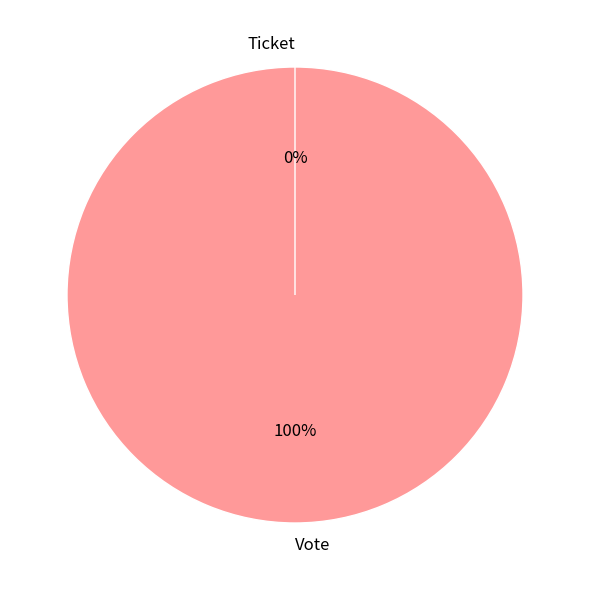

Is Vote the majority of the pie?

Yes